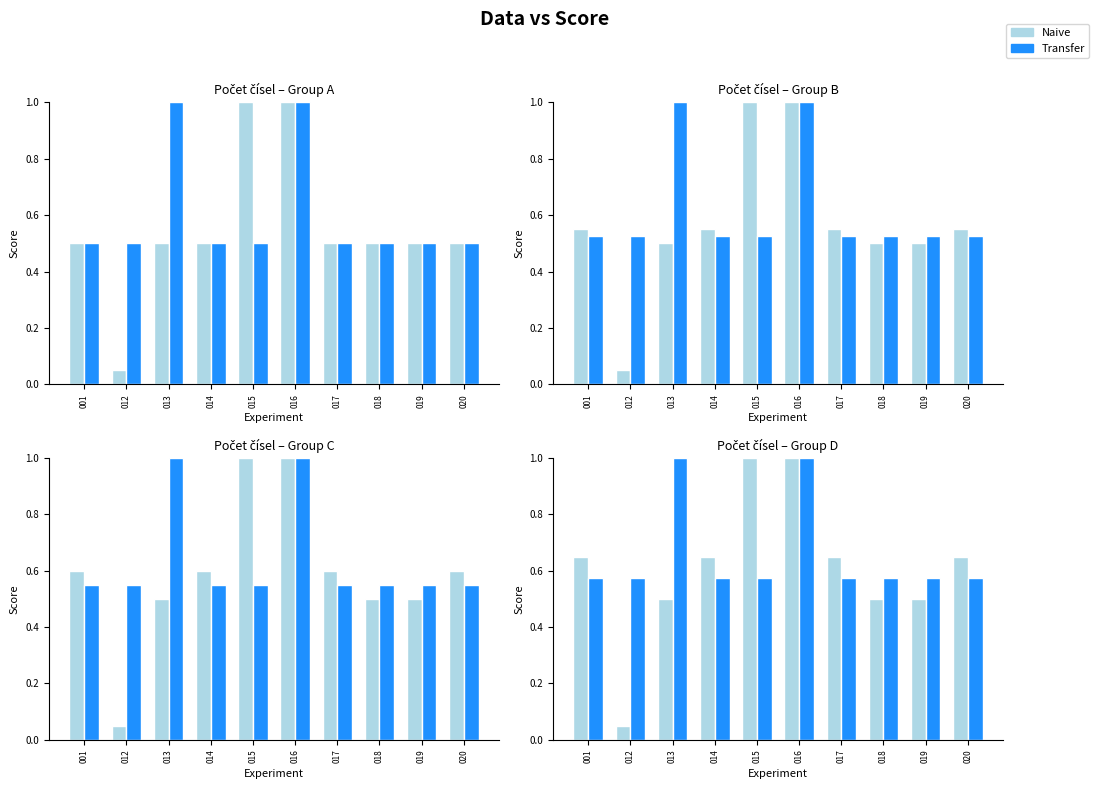

What is the value of the Naive bar at the 4th from the left?

0.7